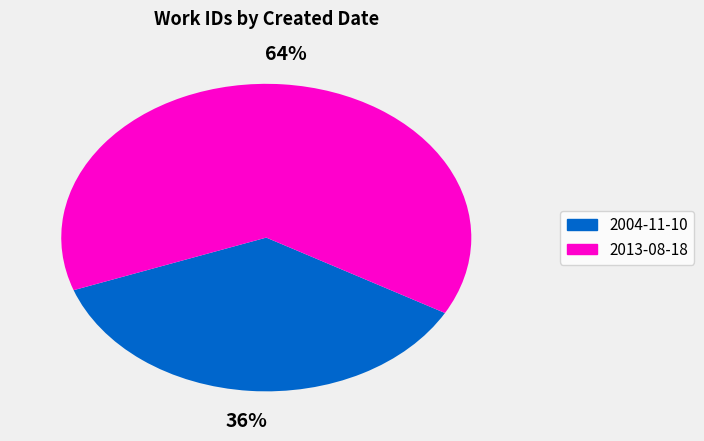

What percentage is the 2013-08-18 slice, to the nearest percent?

64%